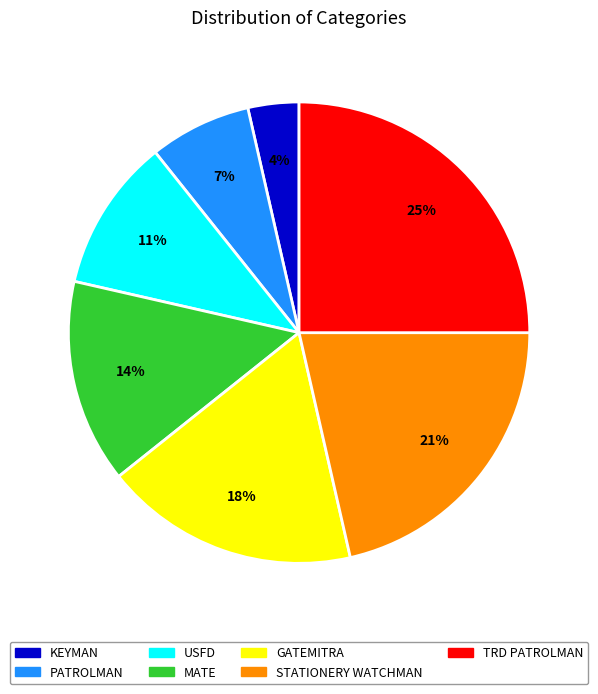

Between GATEMITRA and STATIONERY WATCHMAN, which is larger?

STATIONERY WATCHMAN